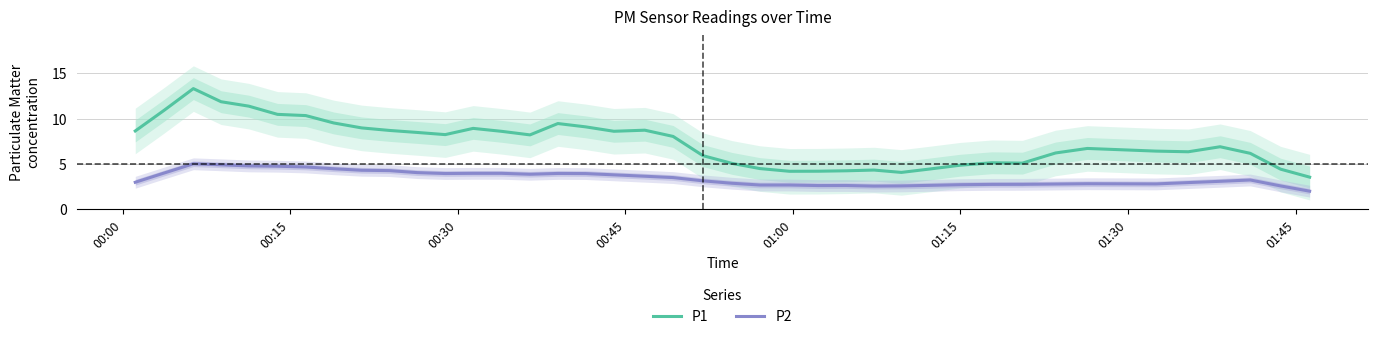

True or false: P2 and P1 cross at least once.

False